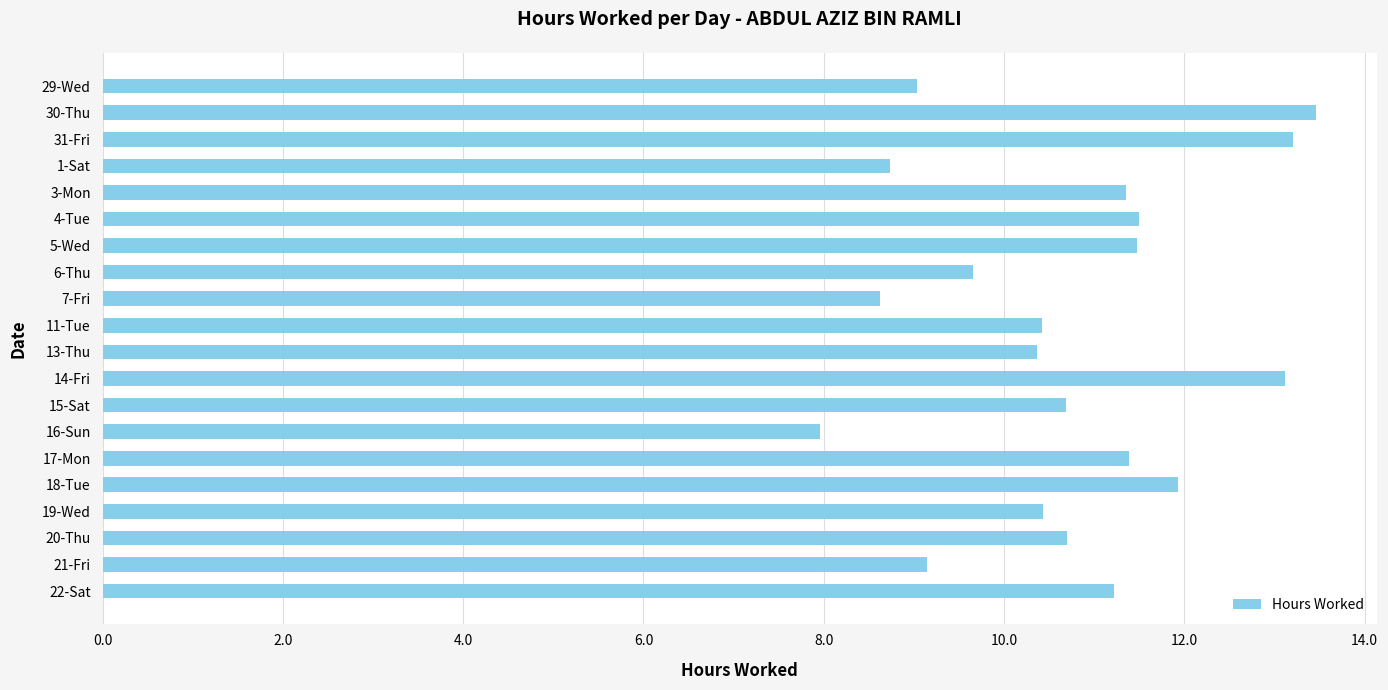

The value at 18-Tue is 11.9. True or false?

True